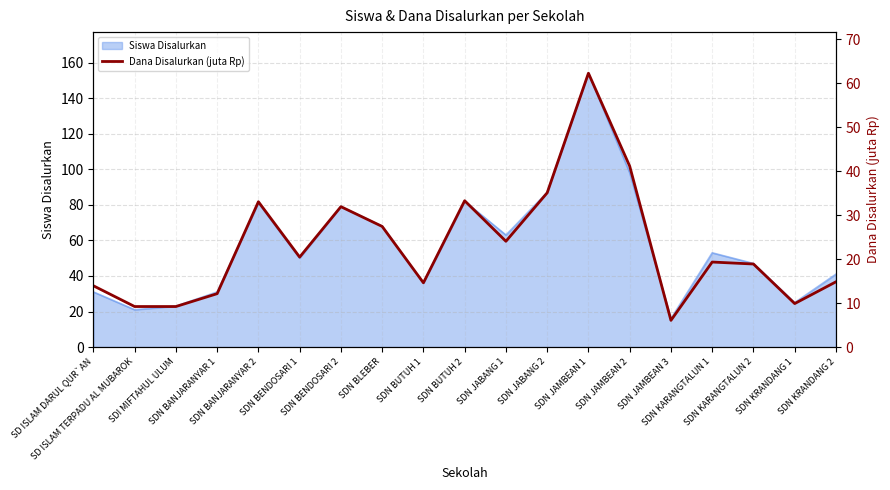

What is the value of the 19th point from the left?

14.8